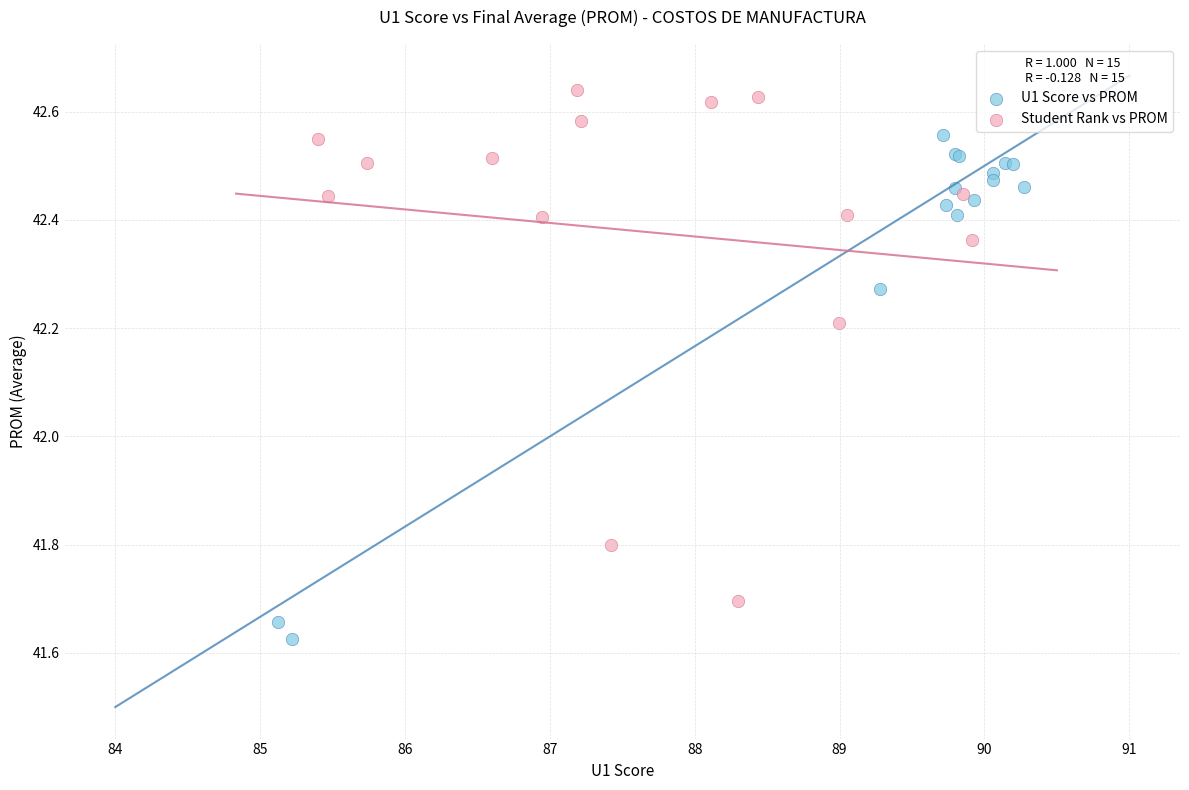

Which series contains the lowest Y value?

U1 Score vs PROM